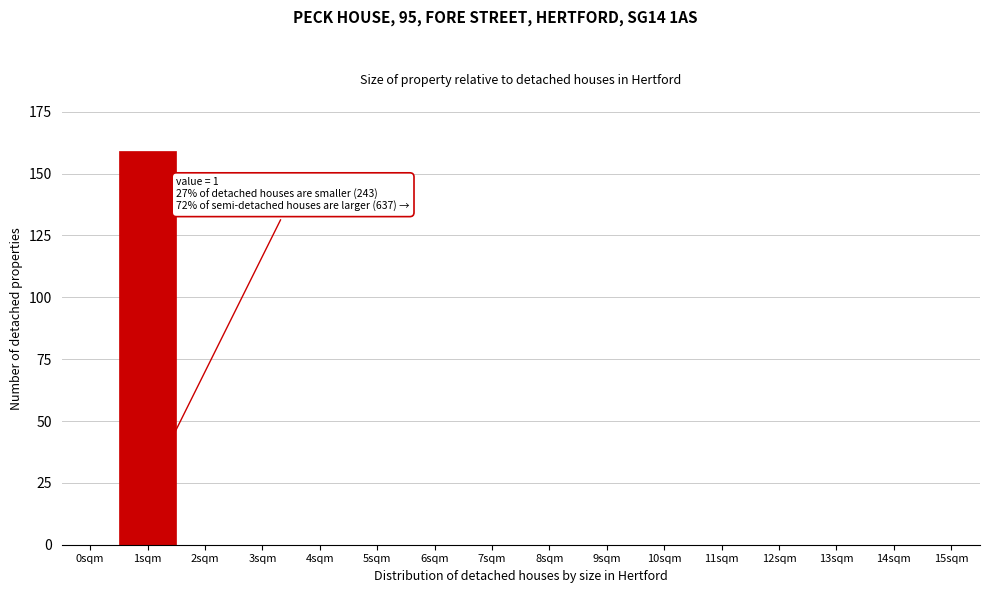

Reading left to right, list all the values displayed in this chart.

0sqm=0	1sqm=159	2sqm=0	3sqm=0	4sqm=0	5sqm=0	6sqm=0	7sqm=0	8sqm=0	9sqm=0	10sqm=0	11sqm=0	12sqm=0	13sqm=0	14sqm=0	15sqm=0